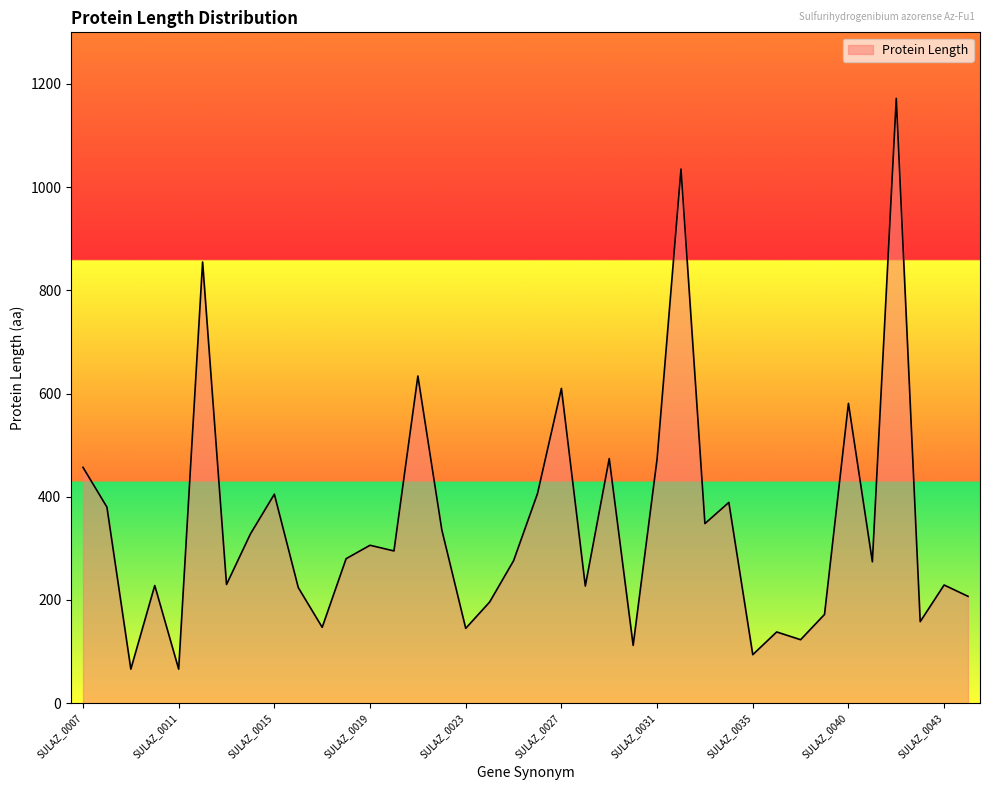

What is the maximum value shown in the chart?

1172